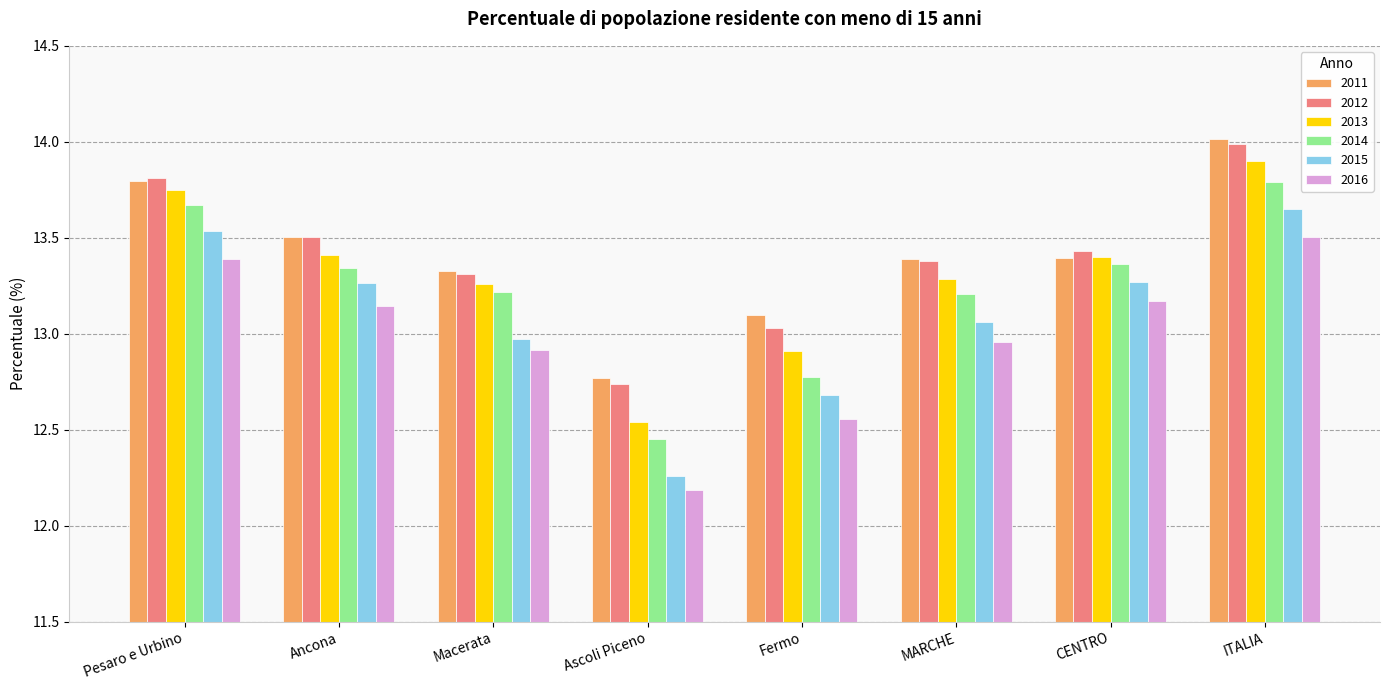

How many groups of bars are there?

8